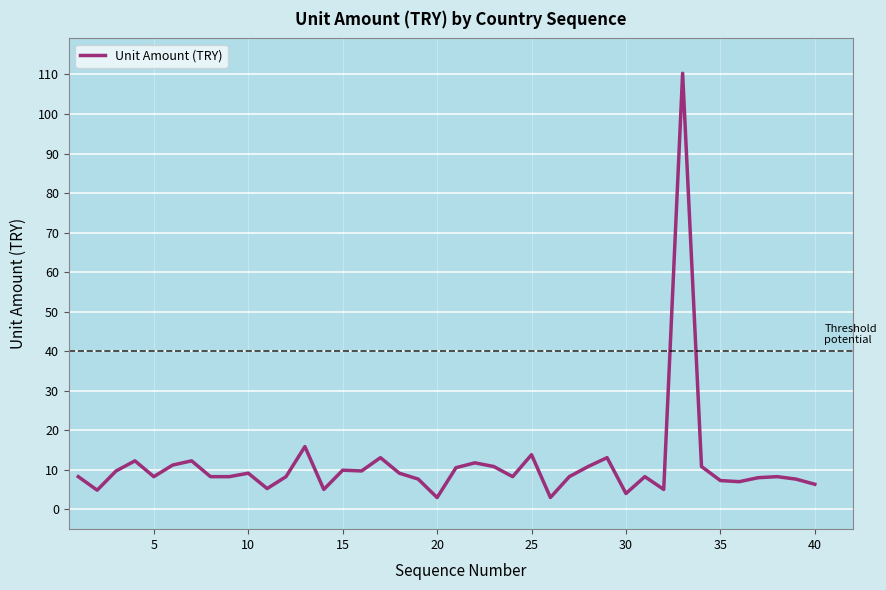

What is the maximum value shown in the chart?

110.3